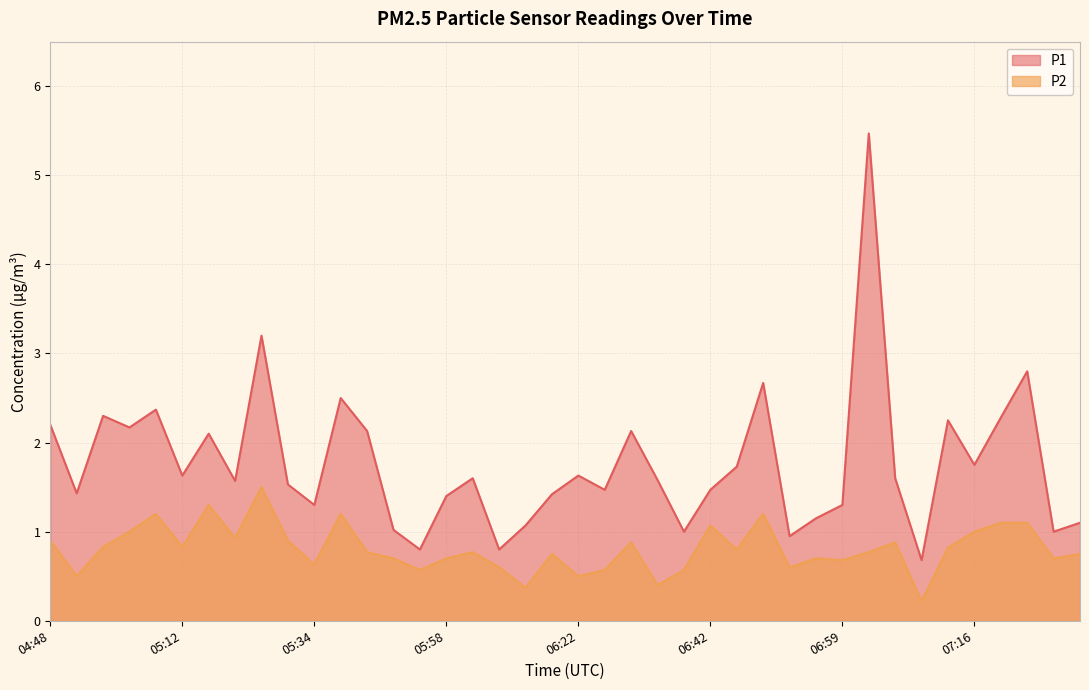

At which category does P1 reach its first local valley?

04:52